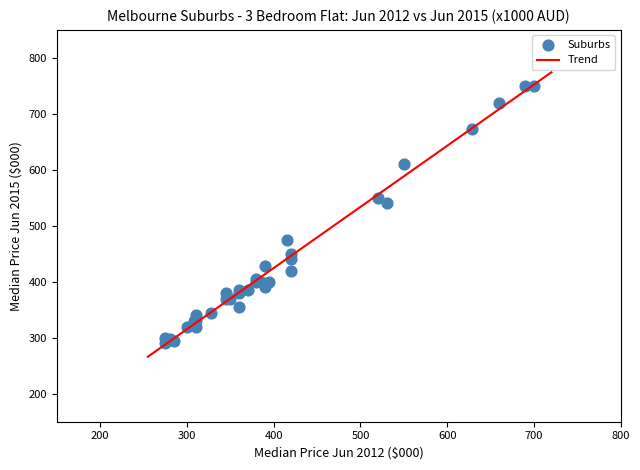

What Y value in the scatter plot is closest to 520?

540